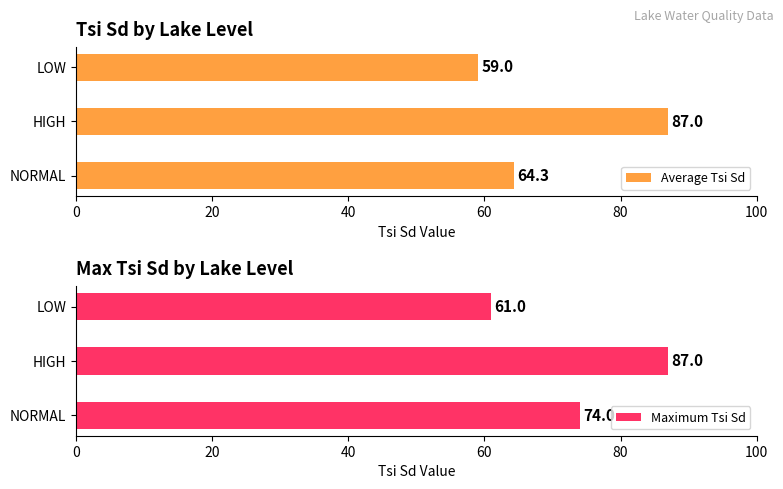

List the labels in order of Average Tsi Sd value, largest first.

HIGH, NORMAL, LOW